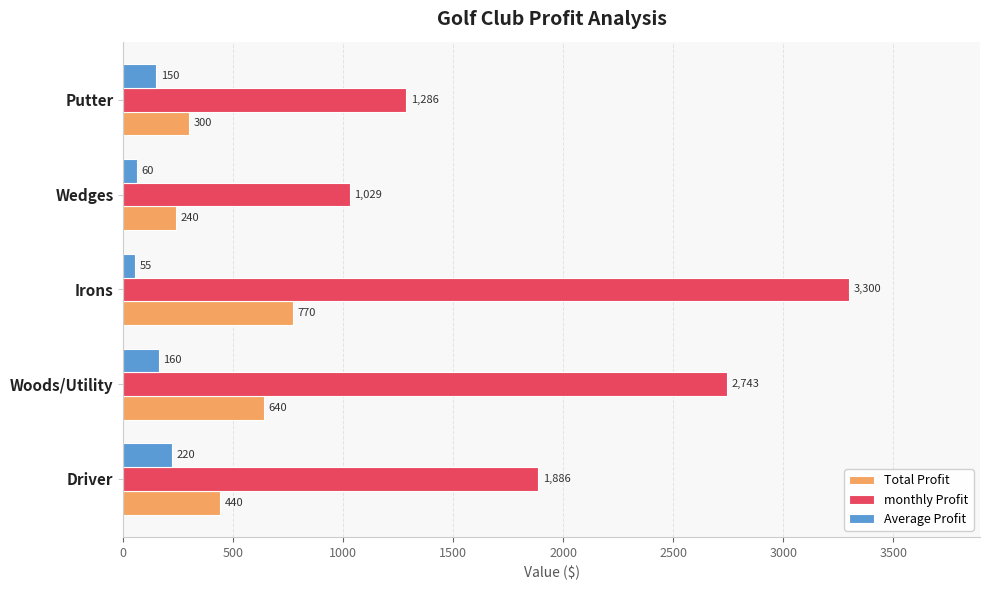

Is it true that monthly Profit equals 1578.8 at Woods/Utility?

False